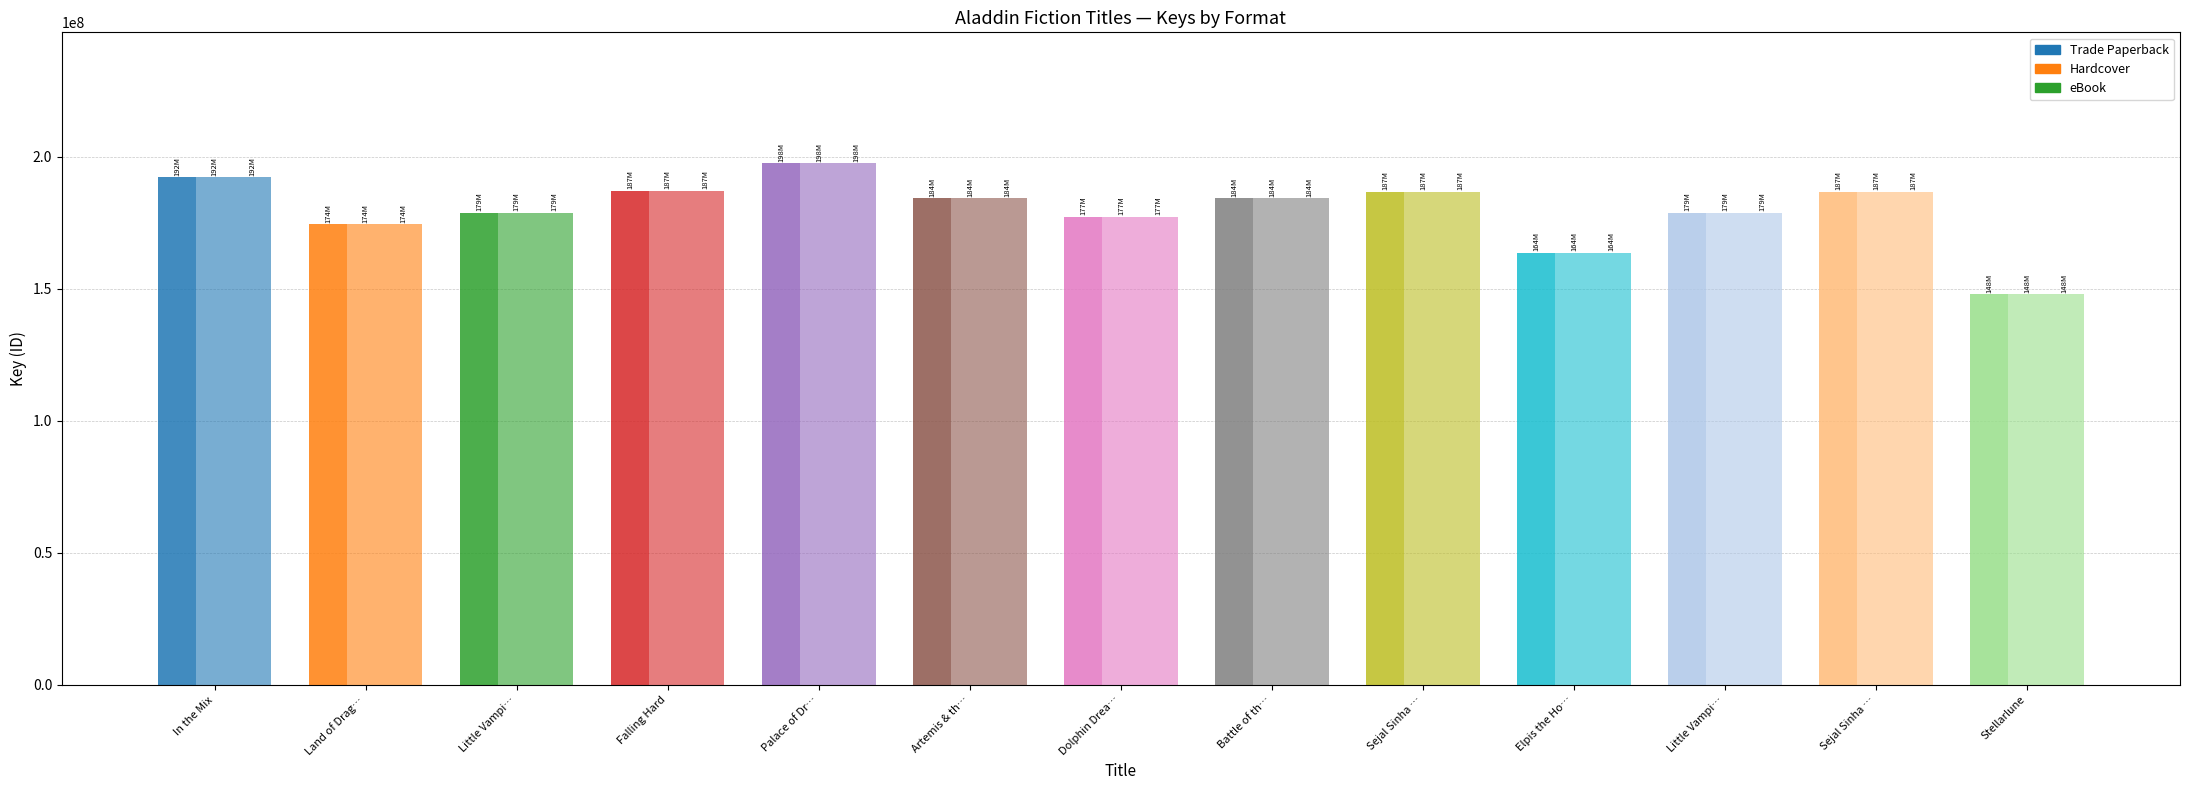

The eBook series shows 266827675 at Dolphin Dream. True or false?

False